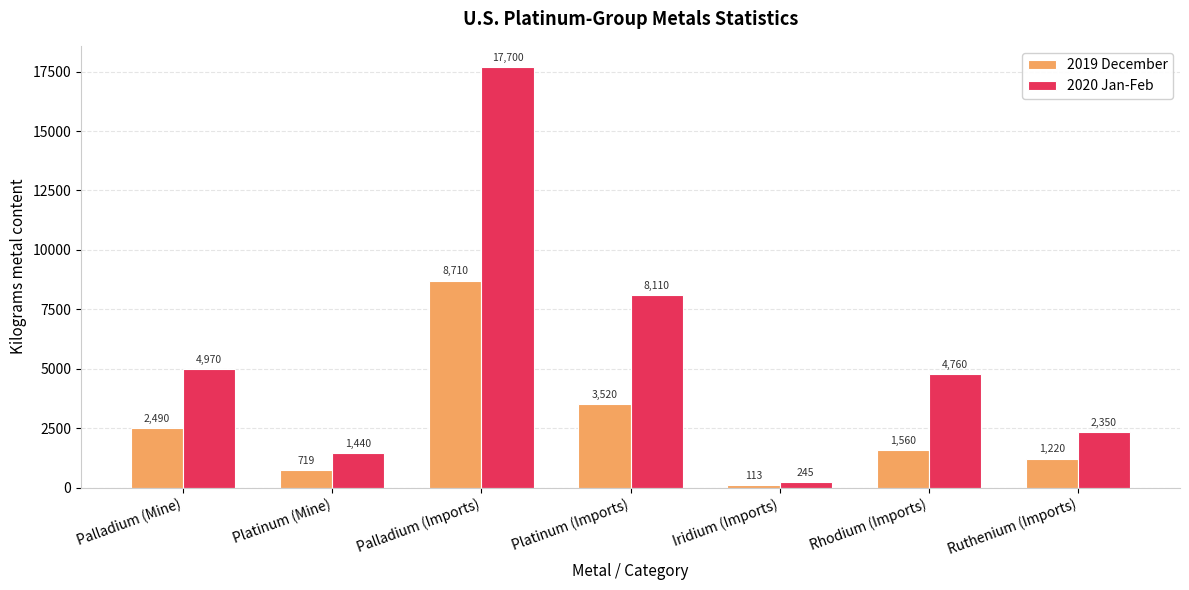

How many data points does each series have?

7